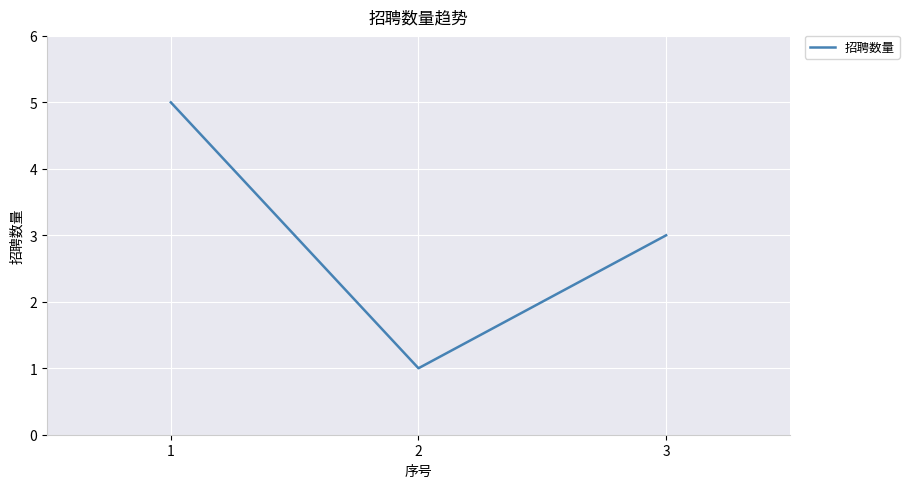

What is the difference between the values at 2 and 3?

2